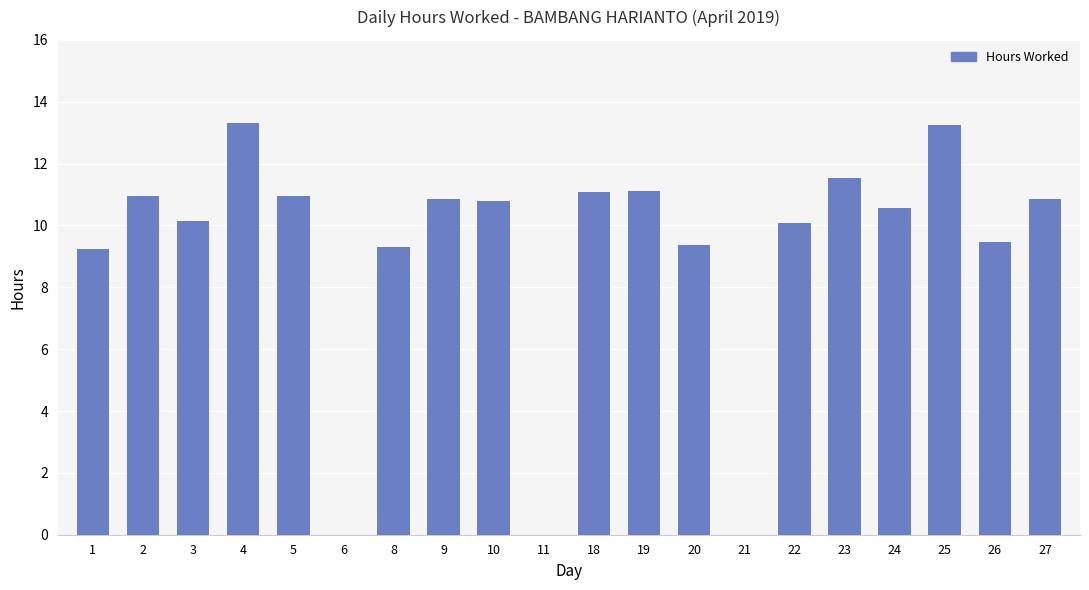

What value does the data have at 20?

9.4